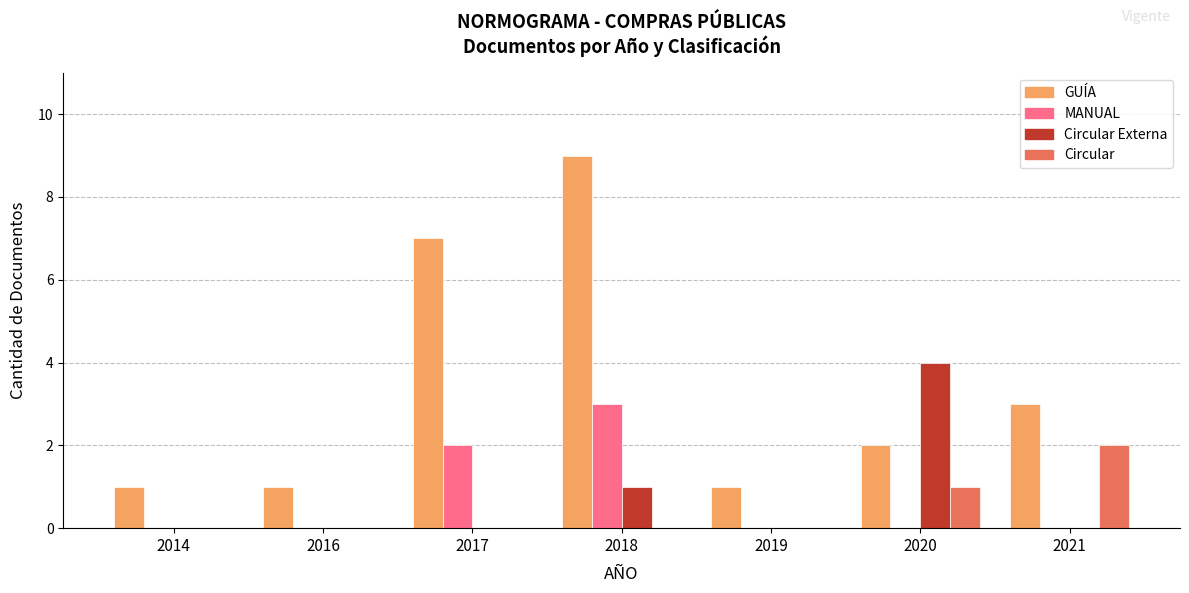

Which category has the highest value in the GUÍA series?

2018